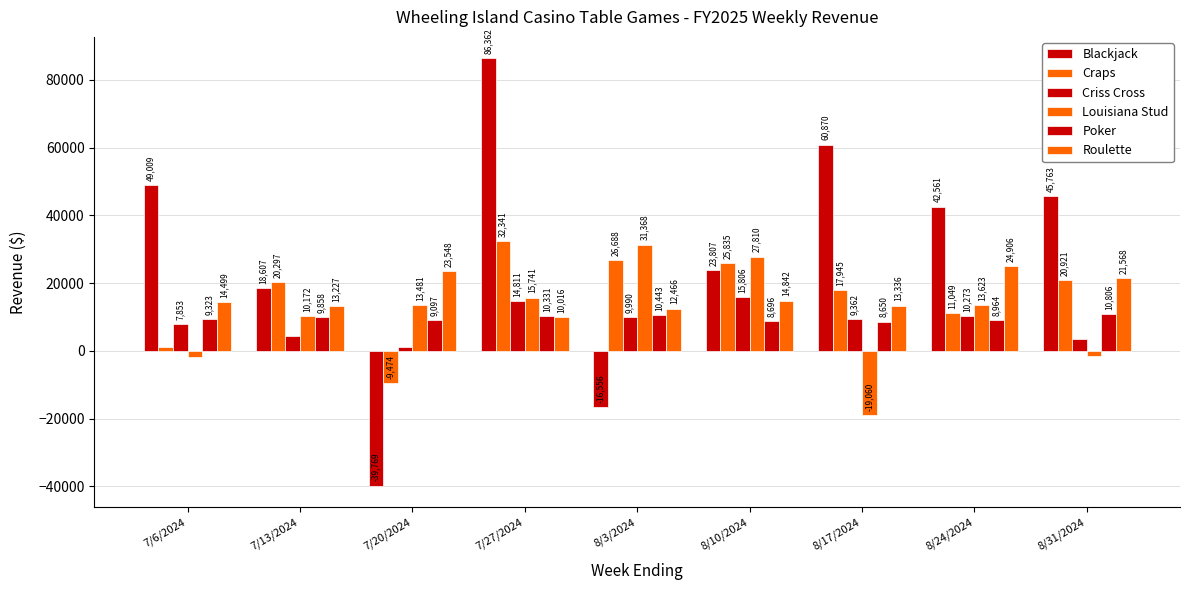

What is the value of the Poker bar at the 8th from the left?

8964.0